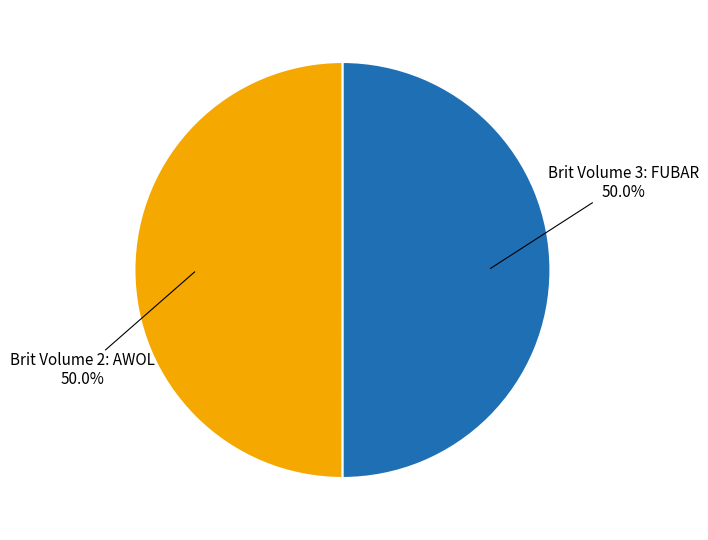

What portion of the pie excludes Brit Volume 3: FUBAR?

50.0%